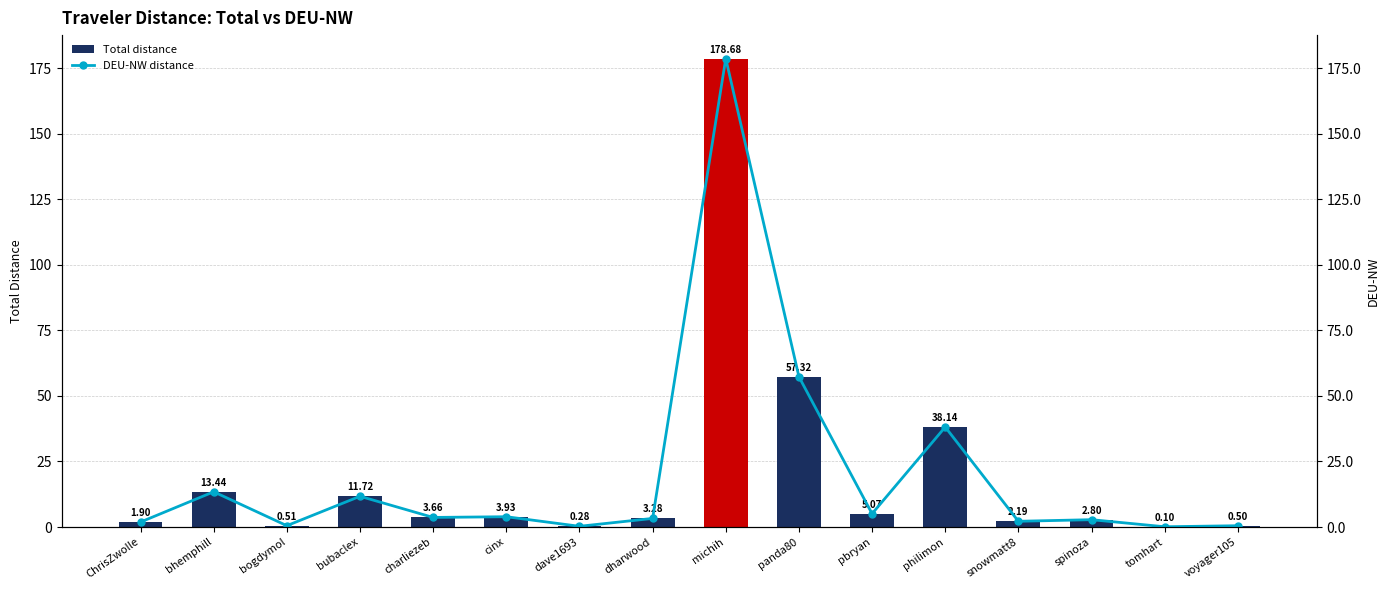

What is the average value of the Total distance series?

20.2